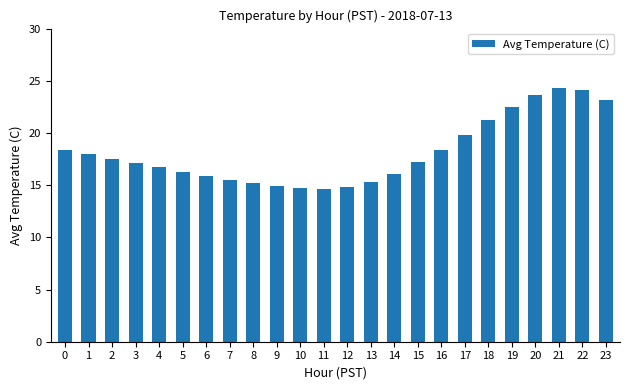

Which has a higher value, 7 or 5?

5